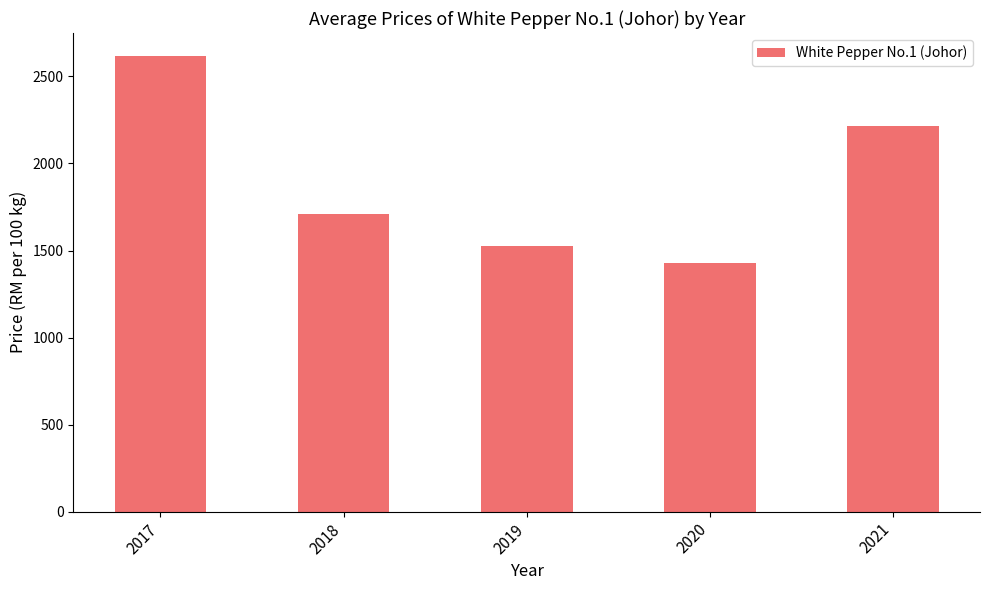

What is the sum of all values?

9499.1